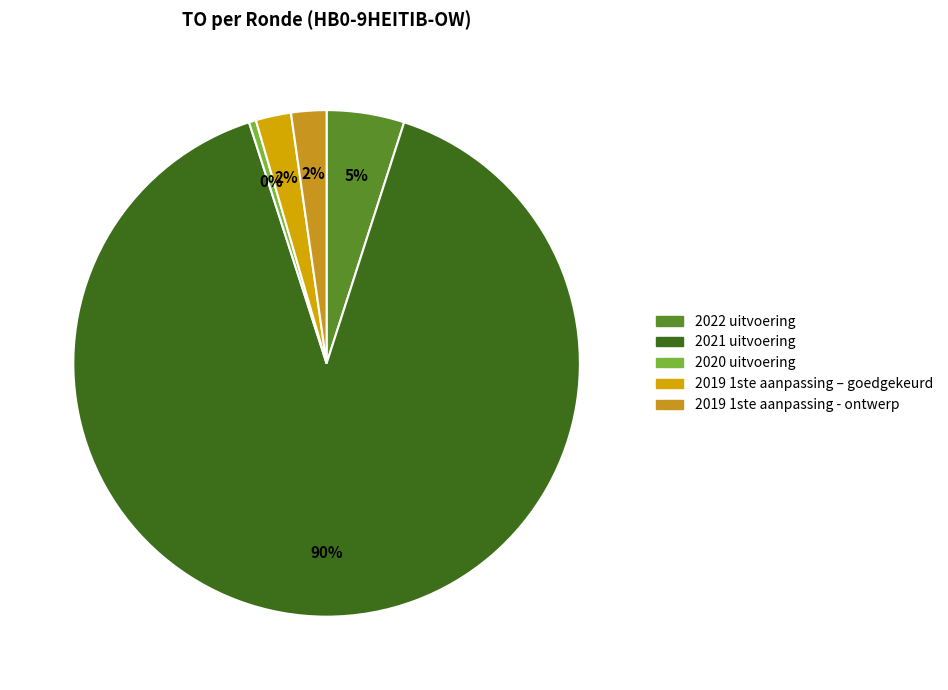

Rank the categories by value from highest to lowest.

2021 uitvoering, 2022 uitvoering, 2019 1ste aanpassing – goedgekeurd, 2019 1ste aanpassing - ontwerp, 2020 uitvoering